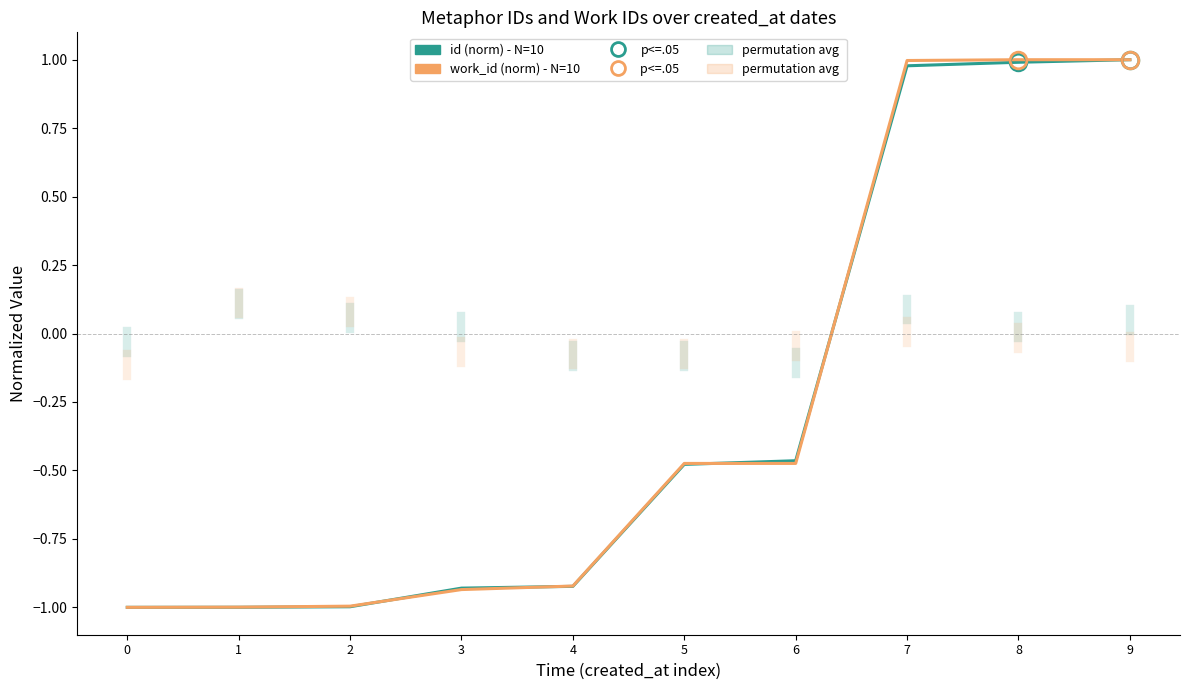

How many categories are shown in the chart?

10